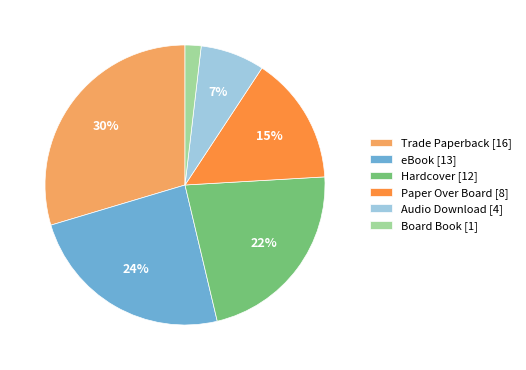

To the nearest percent, what is the average slice percentage?

17%